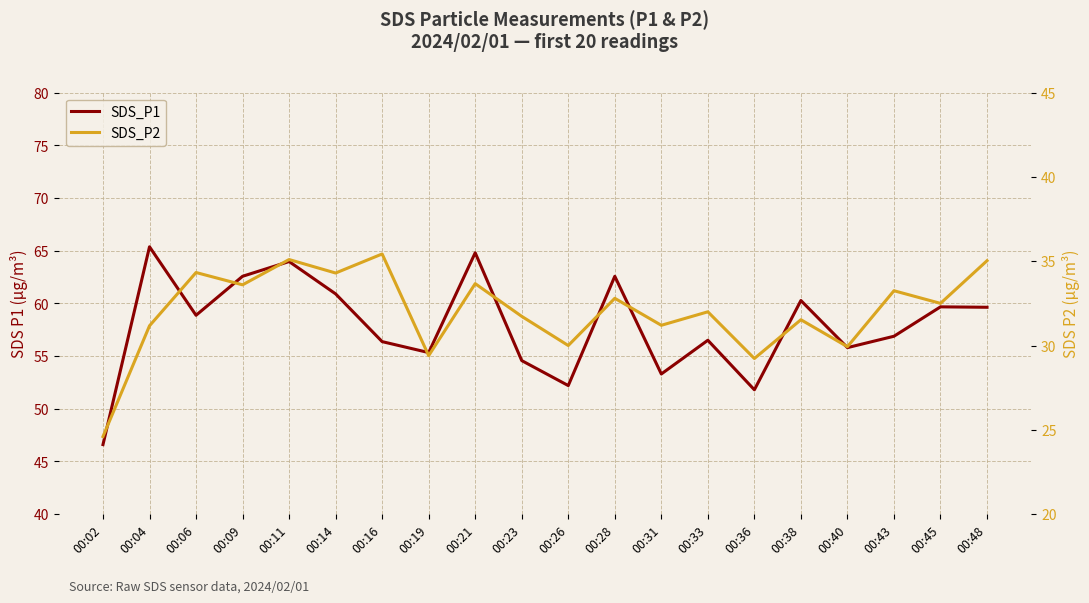

Reading left to right, list all the values displayed in this chart.

SDS_P1: 00:02=46.6	00:04=65.4	00:06=58.9	00:09=62.6	00:11=64.0	00:14=60.9	00:16=56.4	00:19=55.3	00:21=64.8	00:23=54.6	00:26=52.2	00:28=62.6	00:31=53.3	00:33=56.5	00:36=51.8	00:38=60.3	00:40=55.8	00:43=56.9	00:45=59.7	00:48=59.6
SDS_P2: 00:02=24.6	00:04=31.2	00:06=34.3	00:09=33.6	00:11=35.1	00:14=34.3	00:16=35.4	00:19=29.4	00:21=33.7	00:23=31.7	00:26=30.0	00:28=32.8	00:31=31.2	00:33=32.0	00:36=29.2	00:38=31.5	00:40=29.9	00:43=33.2	00:45=32.5	00:48=35.0